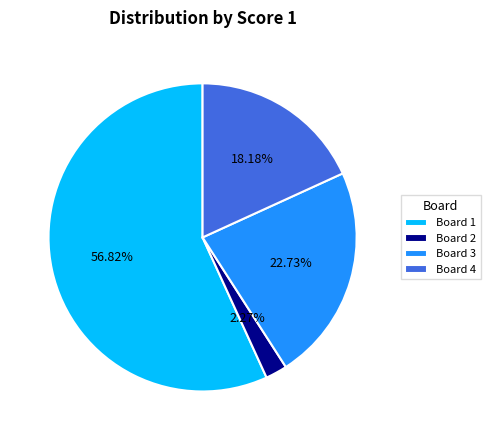

Do Board 1 and Board 4 together represent more than half of the pie?

Yes